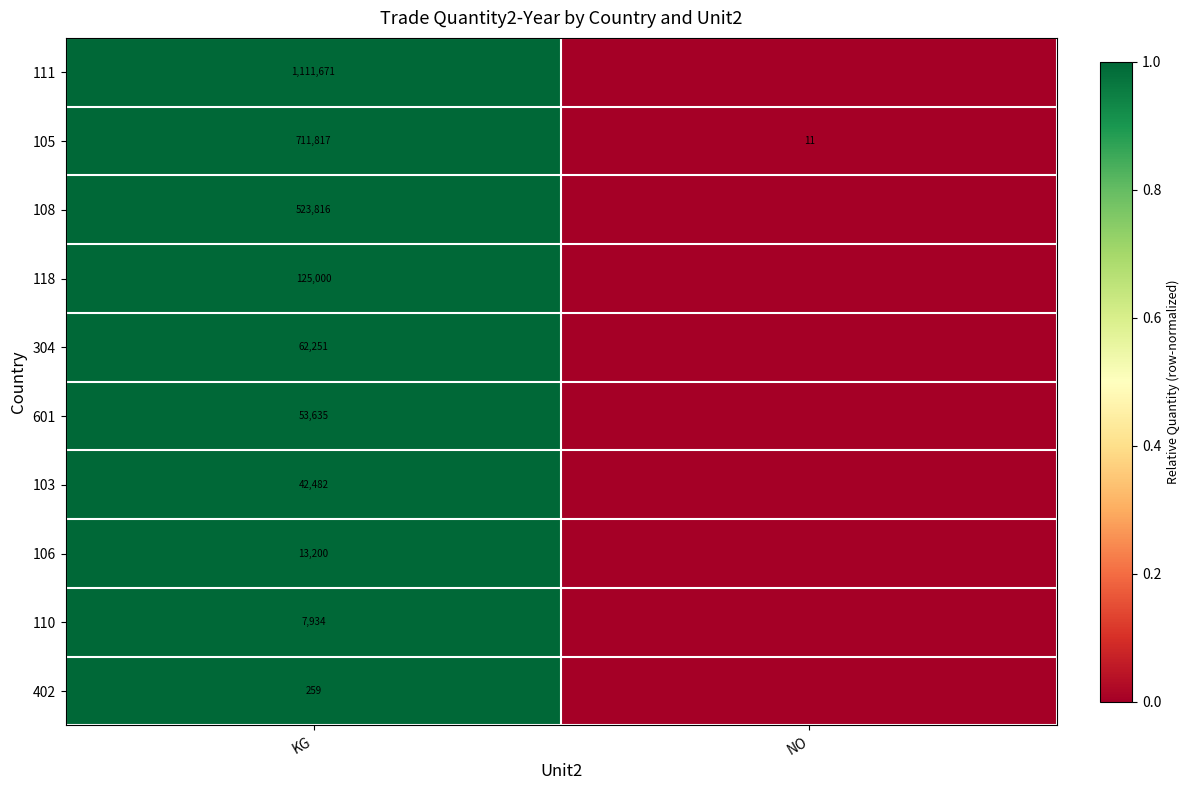

What is the greatest value displayed?

1.0